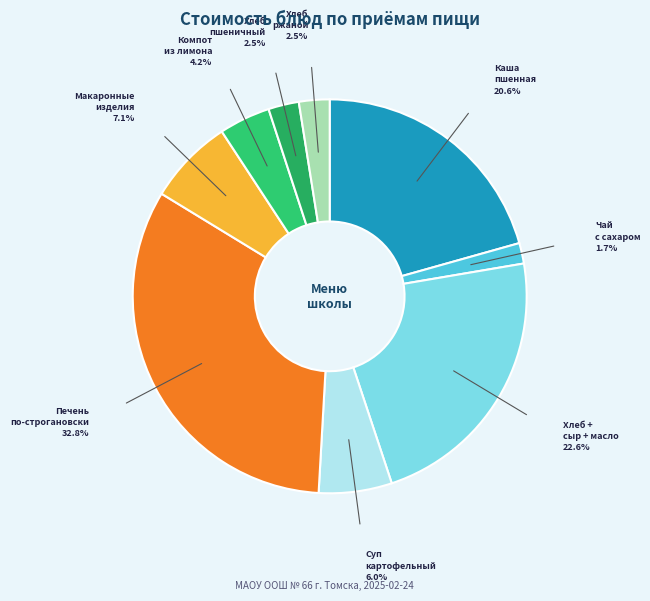

How many slices are in this pie chart?

9